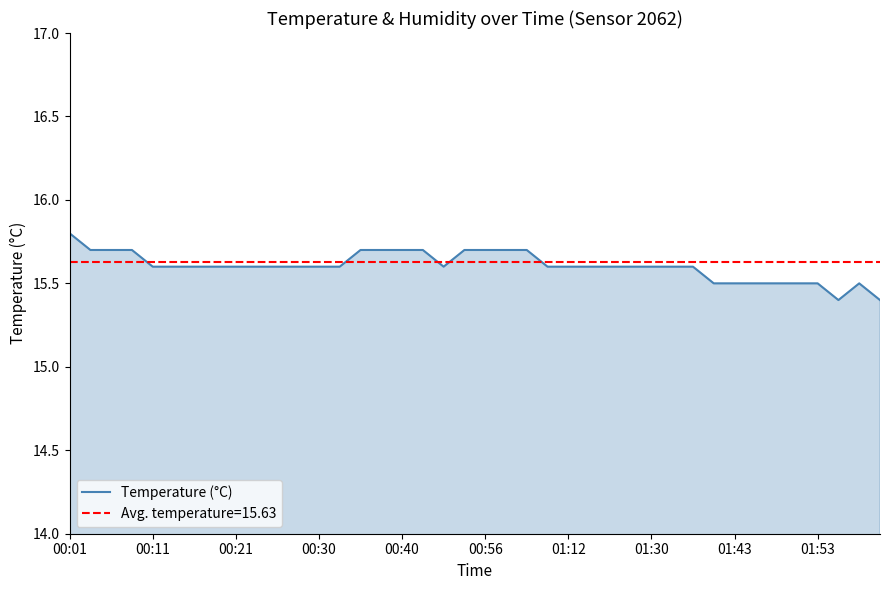

At which category does the data reach its first local valley?

18